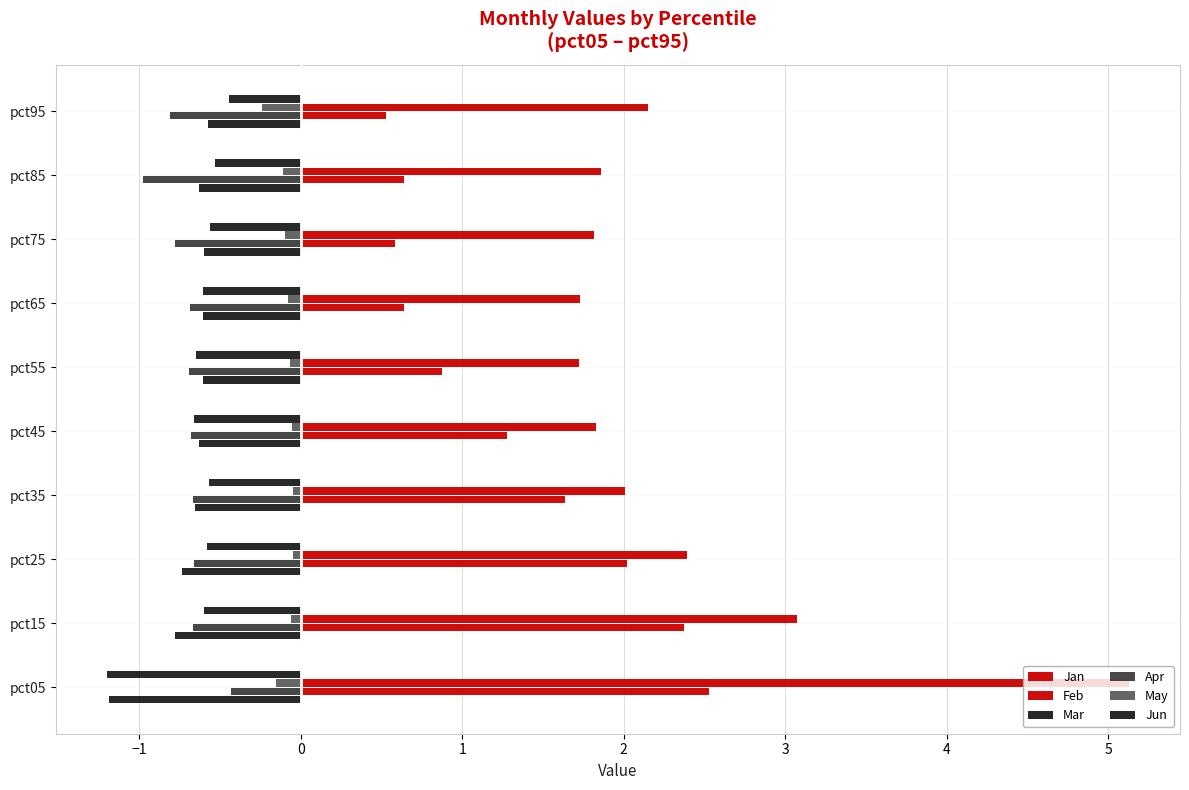

What is the maximum value shown in the chart?

5.1